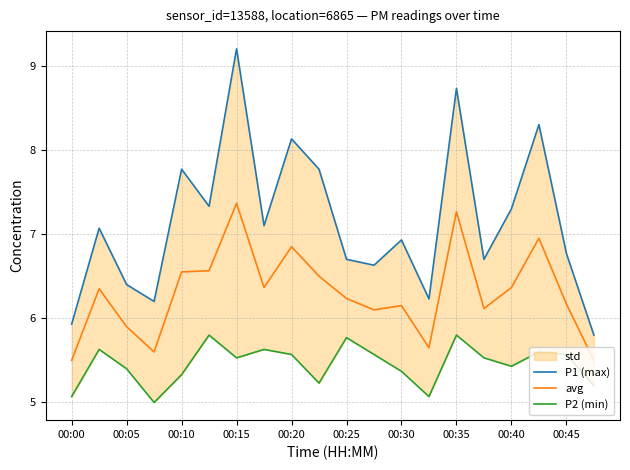

The P2 (min) series shows 8.3 at 00:00. True or false?

False